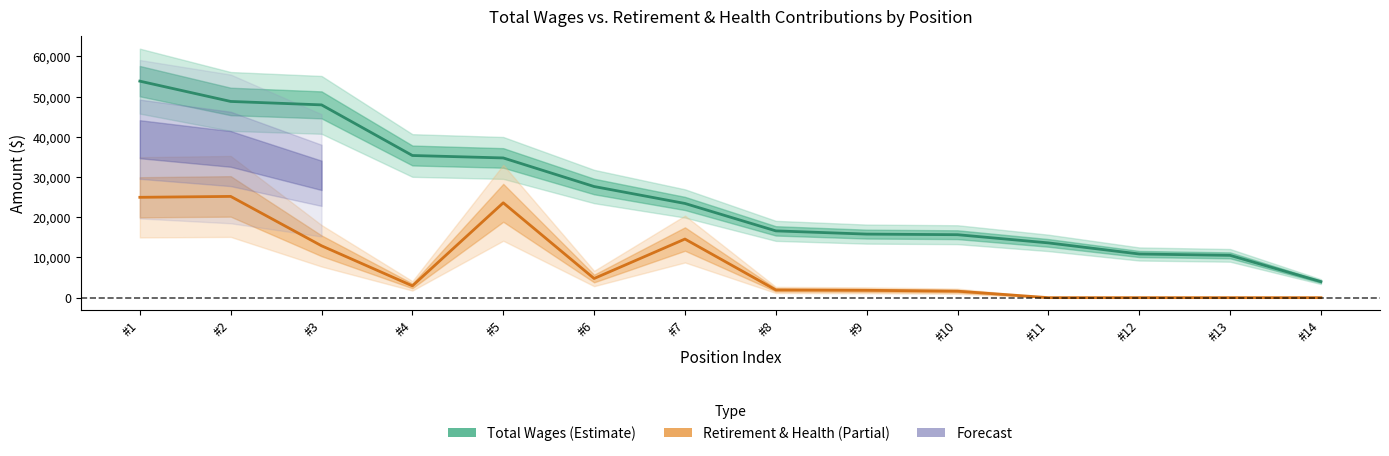

Reading left to right, what are all the values shown in this chart?

Total Wages (Estimate): #1=53816	#2=48771	#3=47918	#4=35334	#5=34727	#6=27624	#7=23413	#8=16598	#9=15794	#10=15647	#11=13610	#12=10852	#13=10511	#14=3973
Retirement & Health (Estimate based on partial data): #1=24943	#2=25163	#3=12890	#4=2931	#5=23575	#6=4758	#7=14566	#8=1917	#9=1824	#10=1605	#11=0	#12=0	#13=0	#14=0